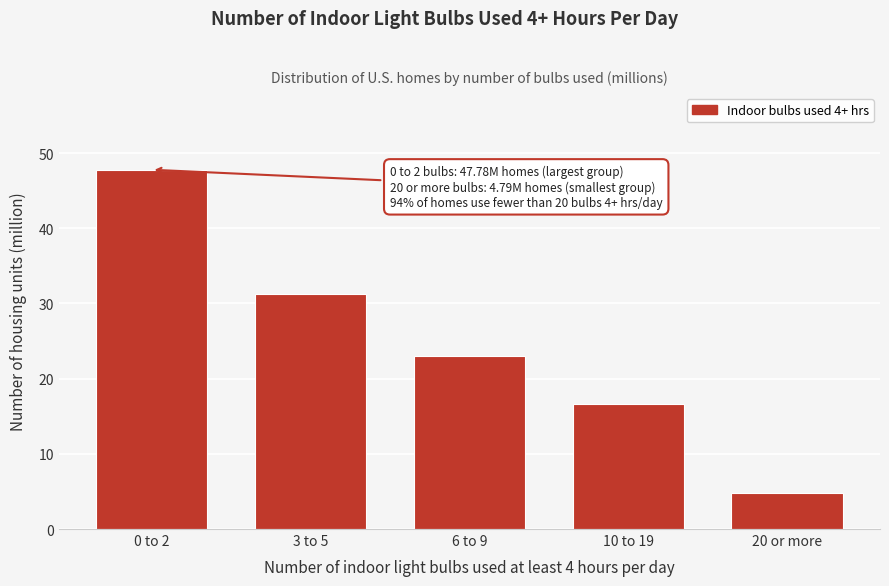

Reading right to left, extract all data points from this chart.

20 or more=4.8	10 to 19=16.7	6 to 9=23.1	3 to 5=31.2	0 to 2=47.8